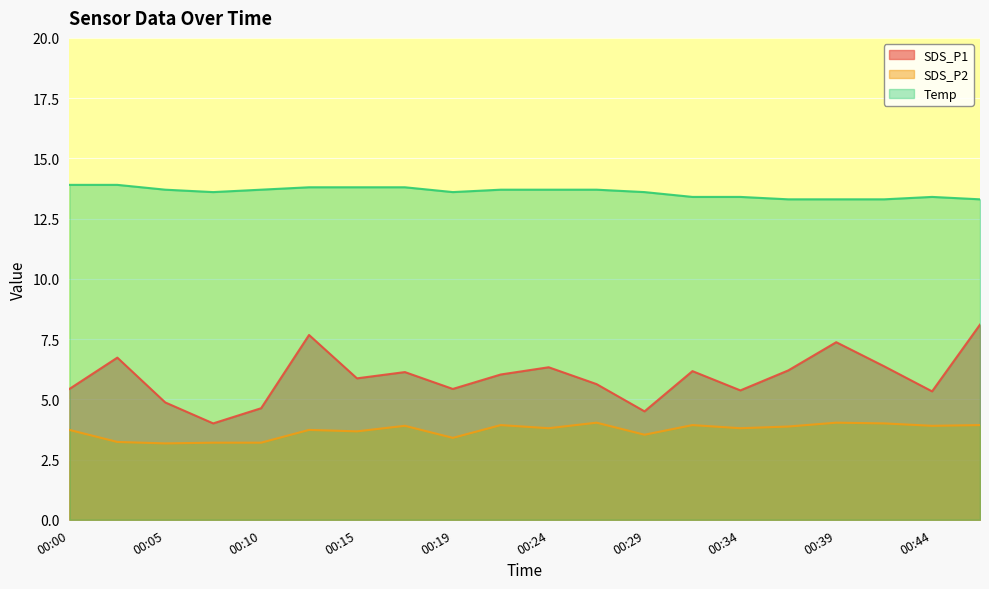

True or false: SDS_P1 has a value of 8.6 at 00:37.

False